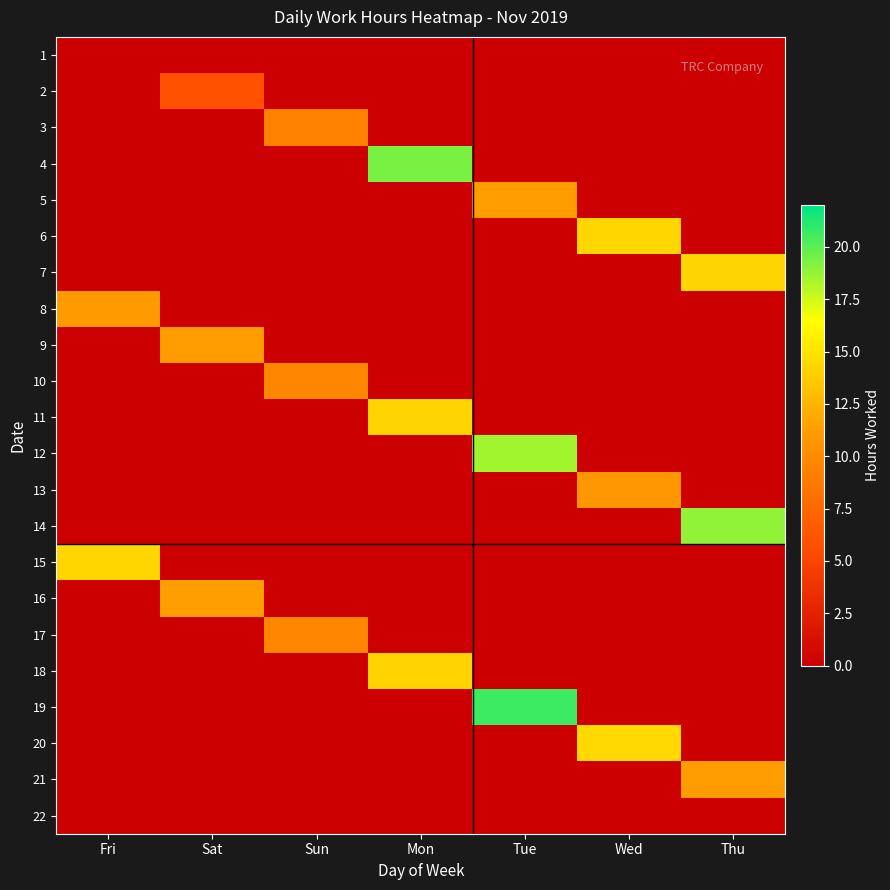

Reading left to right, list all the values displayed in this chart.

1: Fri=0.0	Sat=0.0	Sun=0.0	Mon=0.0	Tue=0.0	Wed=0.0	Thu=0.0
2: Fri=0.0	Sat=5.8	Sun=0.0	Mon=0.0	Tue=0.0	Wed=0.0	Thu=0.0
3: Fri=0.0	Sat=0.0	Sun=9.4	Mon=0.0	Tue=0.0	Wed=0.0	Thu=0.0
4: Fri=0.0	Sat=0.0	Sun=0.0	Mon=19.4	Tue=0.0	Wed=0.0	Thu=0.0
5: Fri=0.0	Sat=0.0	Sun=0.0	Mon=0.0	Tue=11.2	Wed=0.0	Thu=0.0
6: Fri=0.0	Sat=0.0	Sun=0.0	Mon=0.0	Tue=0.0	Wed=14.3	Thu=0.0
7: Fri=0.0	Sat=0.0	Sun=0.0	Mon=0.0	Tue=0.0	Wed=0.0	Thu=14.2
8: Fri=11.2	Sat=0.0	Sun=0.0	Mon=0.0	Tue=0.0	Wed=0.0	Thu=0.0
9: Fri=0.0	Sat=11.2	Sun=0.0	Mon=0.0	Tue=0.0	Wed=0.0	Thu=0.0
10: Fri=0.0	Sat=0.0	Sun=9.8	Mon=0.0	Tue=0.0	Wed=0.0	Thu=0.0
11: Fri=0.0	Sat=0.0	Sun=0.0	Mon=14.2	Tue=0.0	Wed=0.0	Thu=0.0
12: Fri=0.0	Sat=0.0	Sun=0.0	Mon=0.0	Tue=18.6	Wed=0.0	Thu=0.0
13: Fri=0.0	Sat=0.0	Sun=0.0	Mon=0.0	Tue=0.0	Wed=10.9	Thu=0.0
14: Fri=0.0	Sat=0.0	Sun=0.0	Mon=0.0	Tue=0.0	Wed=0.0	Thu=18.8
15: Fri=14.3	Sat=0.0	Sun=0.0	Mon=0.0	Tue=0.0	Wed=0.0	Thu=0.0
16: Fri=0.0	Sat=11.3	Sun=0.0	Mon=0.0	Tue=0.0	Wed=0.0	Thu=0.0
17: Fri=0.0	Sat=0.0	Sun=9.7	Mon=0.0	Tue=0.0	Wed=0.0	Thu=0.0
18: Fri=0.0	Sat=0.0	Sun=0.0	Mon=14.1	Tue=0.0	Wed=0.0	Thu=0.0
19: Fri=0.0	Sat=0.0	Sun=0.0	Mon=0.0	Tue=20.6	Wed=0.0	Thu=0.0
20: Fri=0.0	Sat=0.0	Sun=0.0	Mon=0.0	Tue=0.0	Wed=14.5	Thu=0.0
21: Fri=0.0	Sat=0.0	Sun=0.0	Mon=0.0	Tue=0.0	Wed=0.0	Thu=11.2
22: Fri=0.0	Sat=0.0	Sun=0.0	Mon=0.0	Tue=0.0	Wed=0.0	Thu=0.0